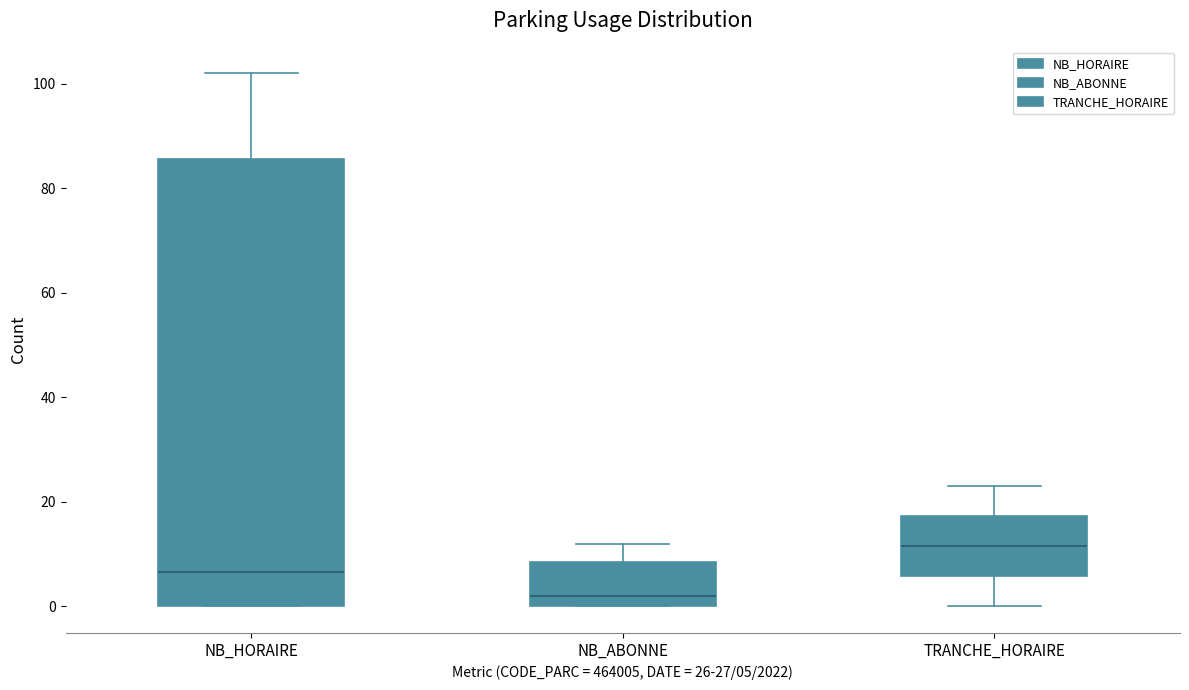

Which box's median line is the highest?

TRANCHE_HORAIRE